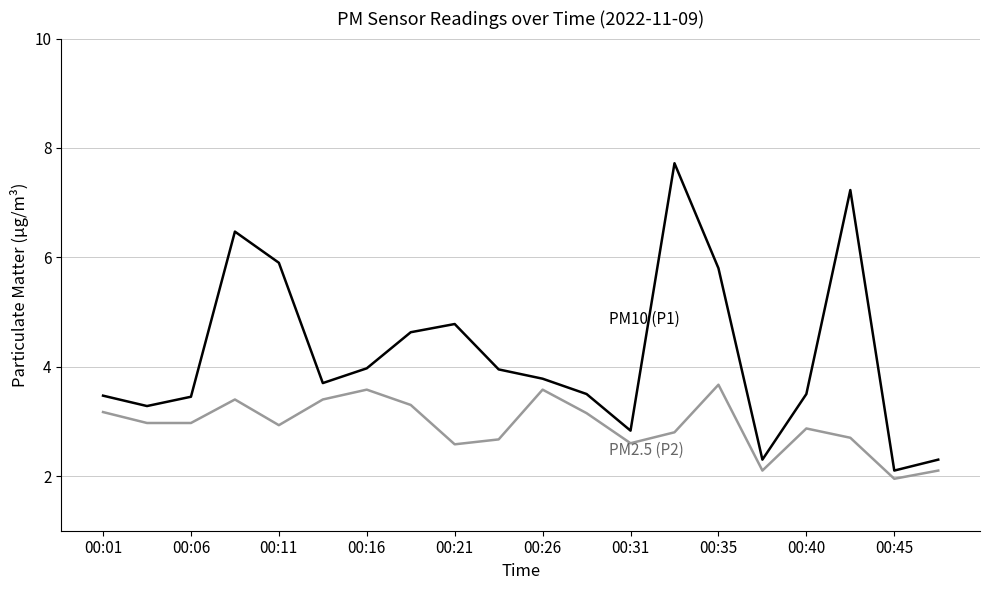

What is the greatest value displayed?

7.7